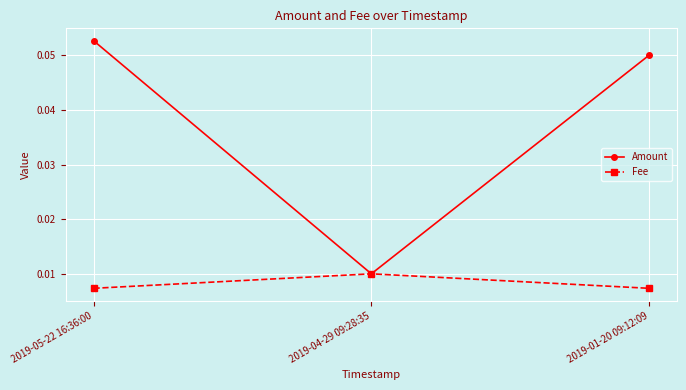

Between 2019-05-22 16:36:00 and 2019-01-20 09:12:09, which series saw the biggest shift?

Amount